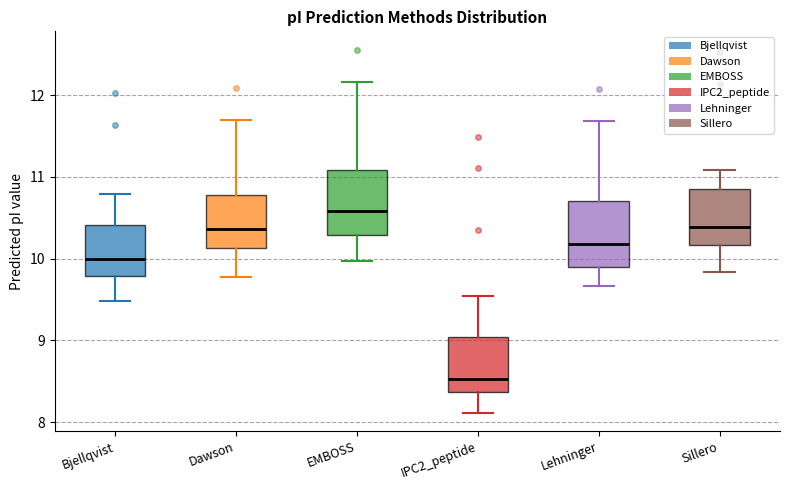

Reading left to right, transcribe this box plot: for each box, give where its median line is, the range the box spans, and where its two whiskers end, as read against the y-axis. The values are not printed on the chart, so give them approximately, as read against the axis.

Bjellqvist: median 10.0, box 9.8 to 10.4, whiskers 9.5 to 10.8
Dawson: median 10.4, box 10.1 to 10.8, whiskers 9.8 to 11.7
EMBOSS: median 10.6, box 10.3 to 11.1, whiskers 10.0 to 12.2
IPC2_peptide: median 8.5, box 8.4 to 9.0, whiskers 8.1 to 9.5
Lehninger: median 10.2, box 9.9 to 10.7, whiskers 9.7 to 11.7
Sillero: median 10.4, box 10.2 to 10.9, whiskers 9.8 to 11.1